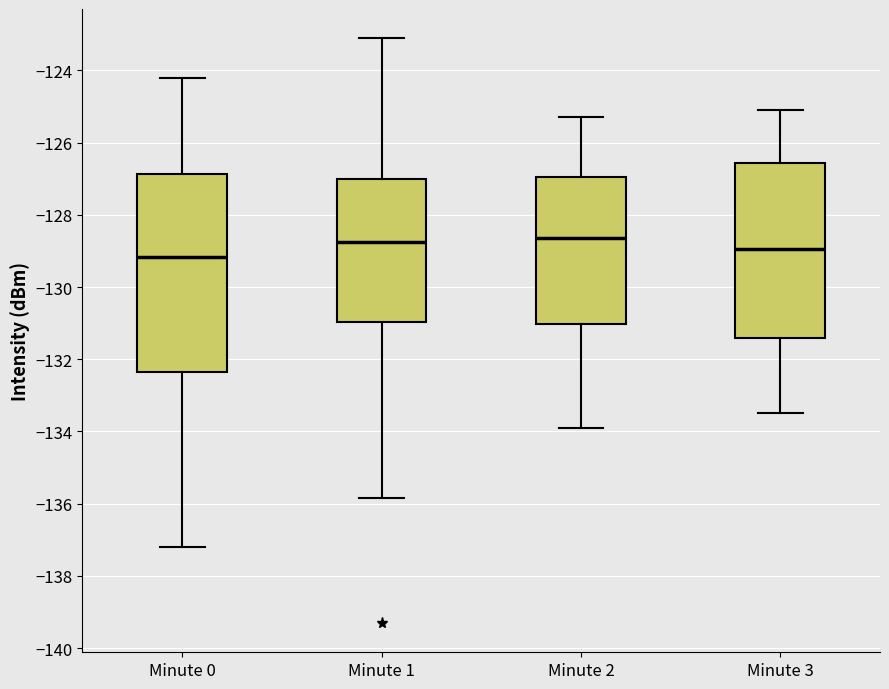

Reading left to right, transcribe this box plot: for each box, give where its median line is, the range the box spans, and where its two whiskers end, as read against the y-axis. The values are not printed on the chart, so give them approximately, as read against the axis.

Minute 0: median -129.2, box -132.4 to -126.8, whiskers -137.2 to -124.2
Minute 1: median -128.8, box -131.0 to -127.0, whiskers -135.8 to -123.2
Minute 2: median -128.6, box -131.0 to -127.0, whiskers -133.8 to -125.2
Minute 3: median -129.0, box -131.4 to -126.6, whiskers -133.4 to -125.0